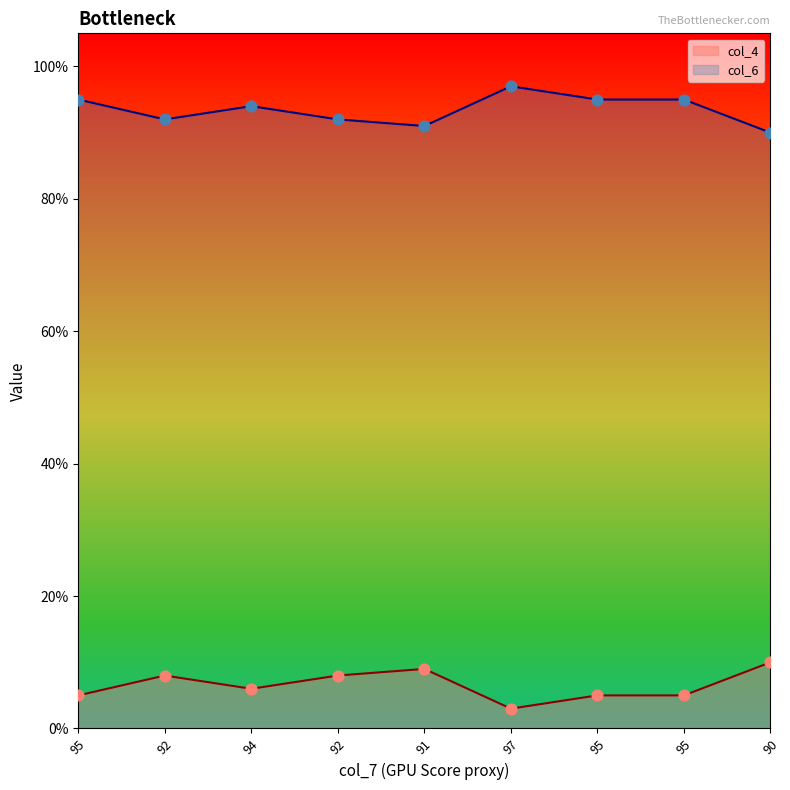

Which series contains the lowest Y value?

col_4